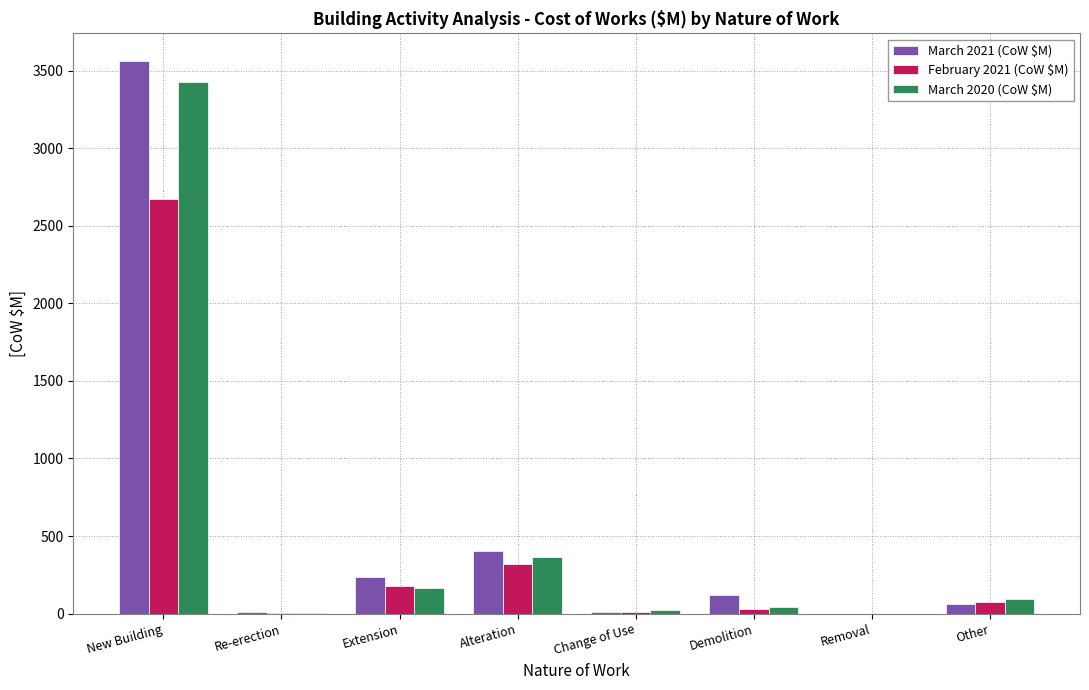

What is the approximate value of March 2020 (CoW $M) at Extension?

167.9